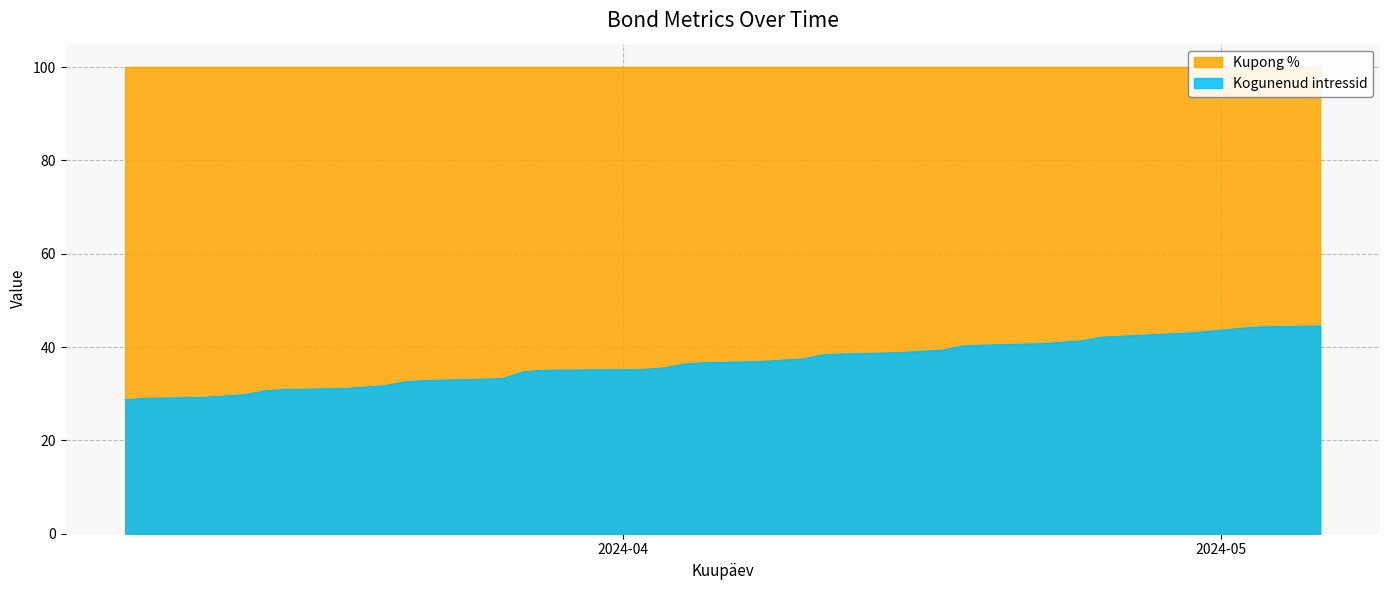

Rank the categories by value from highest to lowest.

2024-03-07, 2024-03-08, 2024-03-11, 2024-03-12, 2024-03-13, 2024-03-14, 2024-03-15, 2024-03-18, 2024-03-19, 2024-03-20, 2024-03-21, 2024-03-22, 2024-03-25, 2024-03-26, 2024-03-27, 2024-03-28, 2024-04-02, 2024-04-03, 2024-04-04, 2024-04-05, 2024-04-08, 2024-04-09, 2024-04-10, 2024-04-11, 2024-04-12, 2024-04-15, 2024-04-16, 2024-04-17, 2024-04-18, 2024-04-19, 2024-04-22, 2024-04-23, 2024-04-24, 2024-04-25, 2024-04-26, 2024-04-29, 2024-04-30, 2024-05-02, 2024-05-03, 2024-05-06